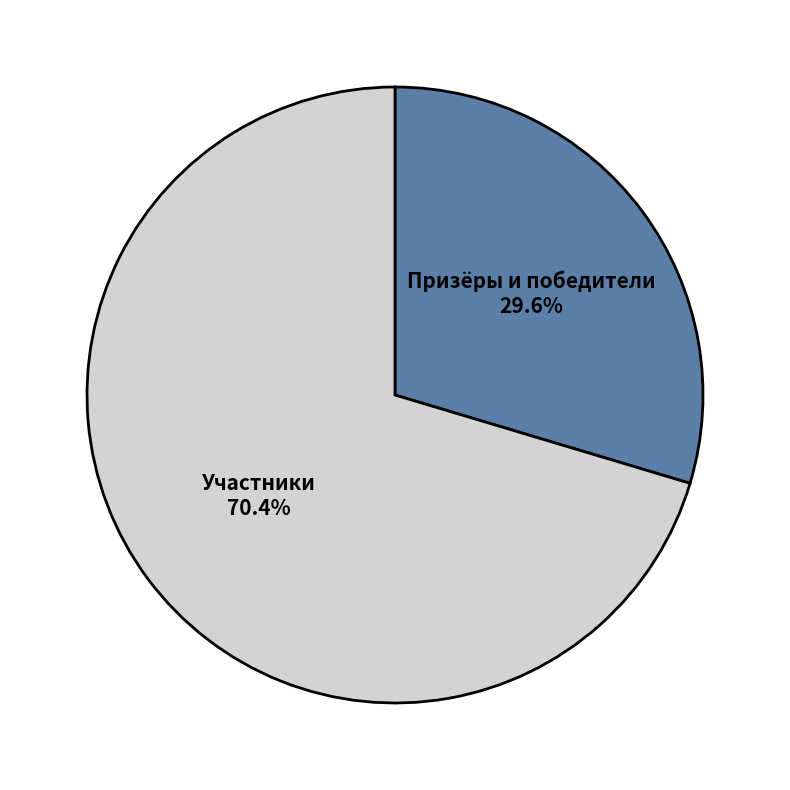

How many slices are in this pie chart?

2